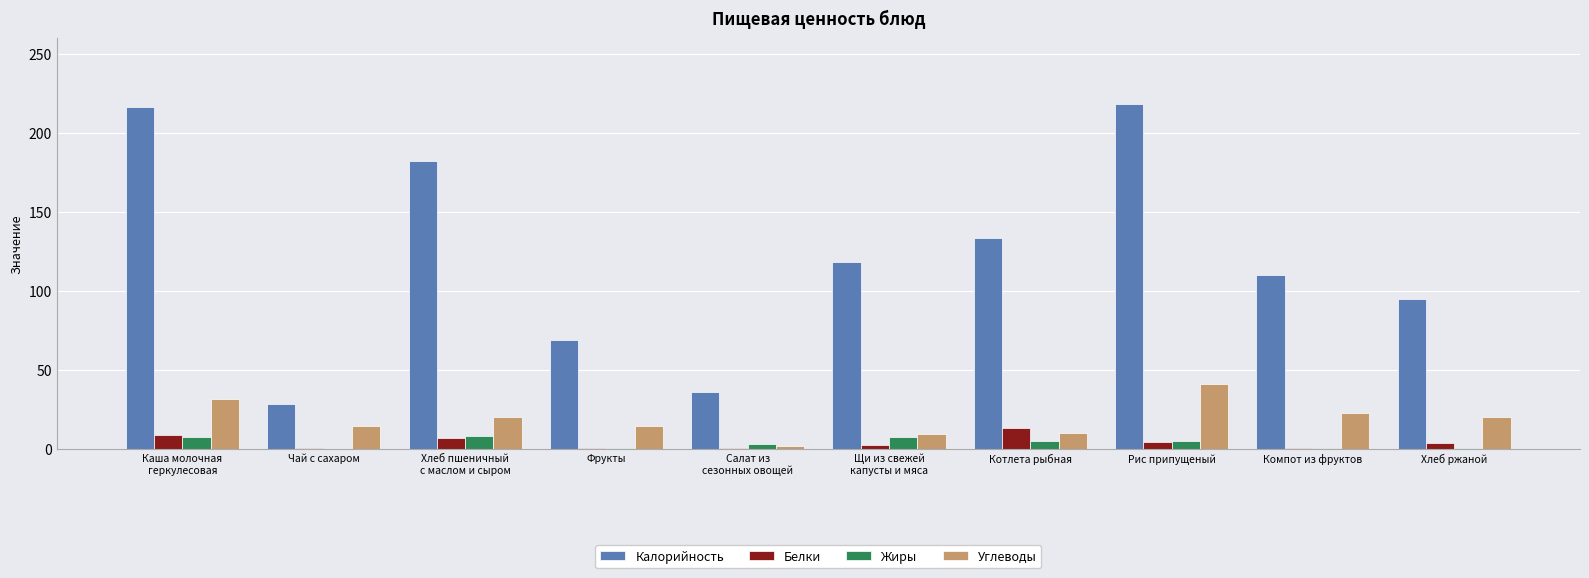

At which label does Углеводы reach its peak?

Рис припущеный